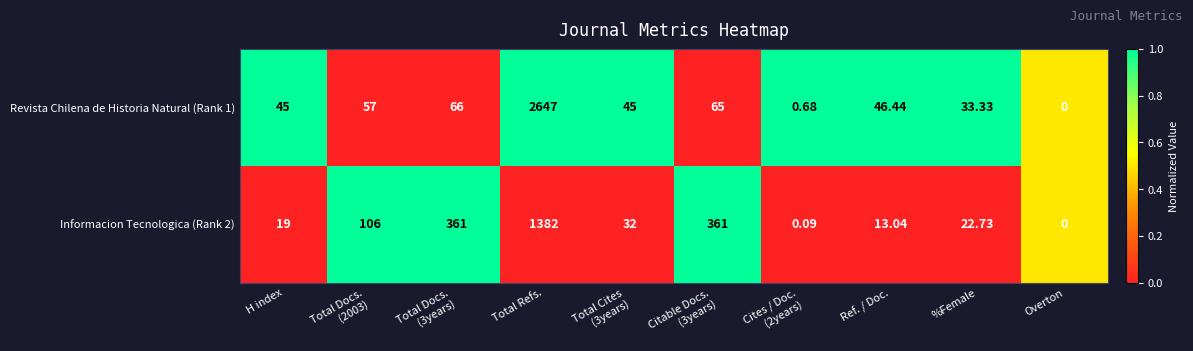

Which series has the largest total across all categories?

Revista Chilena de Historia Natural (Rank 1)